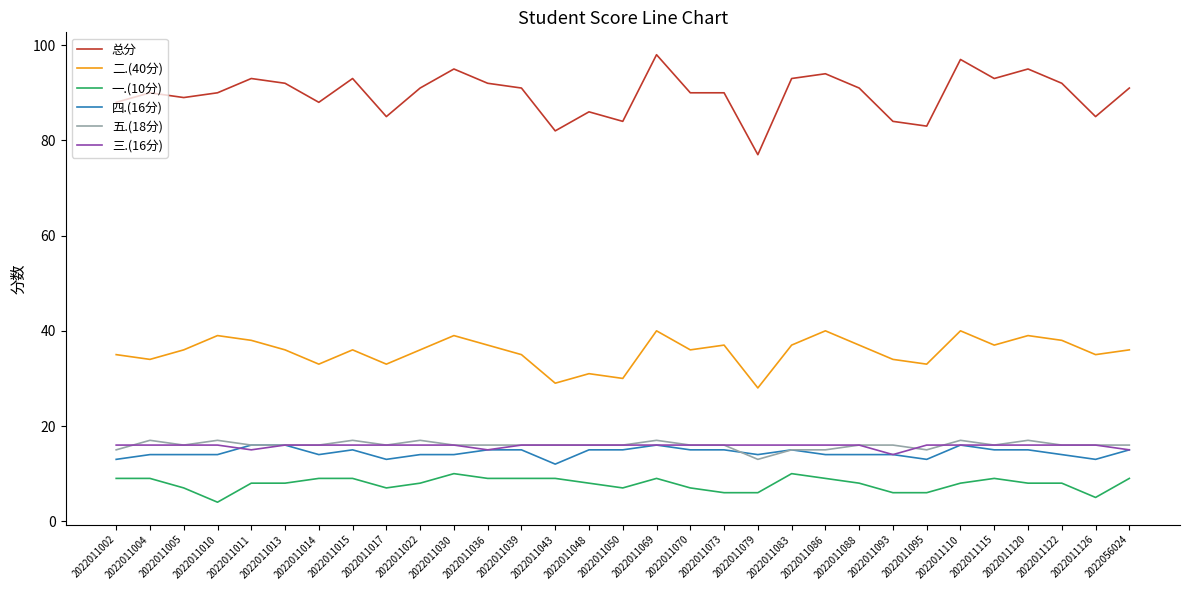

Reading left to right, what are all the values shown in this chart?

总分: 2022011002=88	2022011004=90	2022011005=89	2022011010=90	2022011011=93	2022011013=92	2022011014=88	2022011015=93	2022011017=85	2022011022=91	2022011030=95	2022011036=92	2022011039=91	2022011043=82	2022011048=86	2022011050=84	2022011069=98	2022011070=90	2022011073=90	2022011079=77	2022011083=93	2022011086=94	2022011088=91	2022011093=84	2022011095=83	2022011110=97	2022011115=93	2022011120=95	2022011122=92	2022011126=85	2022056024=91
二.(40分): 2022011002=35	2022011004=34	2022011005=36	2022011010=39	2022011011=38	2022011013=36	2022011014=33	2022011015=36	2022011017=33	2022011022=36	2022011030=39	2022011036=37	2022011039=35	2022011043=29	2022011048=31	2022011050=30	2022011069=40	2022011070=36	2022011073=37	2022011079=28	2022011083=37	2022011086=40	2022011088=37	2022011093=34	2022011095=33	2022011110=40	2022011115=37	2022011120=39	2022011122=38	2022011126=35	2022056024=36
一.(10分): 2022011002=9	2022011004=9	2022011005=7	2022011010=4	2022011011=8	2022011013=8	2022011014=9	2022011015=9	2022011017=7	2022011022=8	2022011030=10	2022011036=9	2022011039=9	2022011043=9	2022011048=8	2022011050=7	2022011069=9	2022011070=7	2022011073=6	2022011079=6	2022011083=10	2022011086=9	2022011088=8	2022011093=6	2022011095=6	2022011110=8	2022011115=9	2022011120=8	2022011122=8	2022011126=5	2022056024=9
四.(16分): 2022011002=13	2022011004=14	2022011005=14	2022011010=14	2022011011=16	2022011013=16	2022011014=14	2022011015=15	2022011017=13	2022011022=14	2022011030=14	2022011036=15	2022011039=15	2022011043=12	2022011048=15	2022011050=15	2022011069=16	2022011070=15	2022011073=15	2022011079=14	2022011083=15	2022011086=14	2022011088=14	2022011093=14	2022011095=13	2022011110=16	2022011115=15	2022011120=15	2022011122=14	2022011126=13	2022056024=15
五.(18分): 2022011002=15	2022011004=17	2022011005=16	2022011010=17	2022011011=16	2022011013=16	2022011014=16	2022011015=17	2022011017=16	2022011022=17	2022011030=16	2022011036=16	2022011039=16	2022011043=16	2022011048=16	2022011050=16	2022011069=17	2022011070=16	2022011073=16	2022011079=13	2022011083=15	2022011086=15	2022011088=16	2022011093=16	2022011095=15	2022011110=17	2022011115=16	2022011120=17	2022011122=16	2022011126=16	2022056024=16
三.(16分): 2022011002=16	2022011004=16	2022011005=16	2022011010=16	2022011011=15	2022011013=16	2022011014=16	2022011015=16	2022011017=16	2022011022=16	2022011030=16	2022011036=15	2022011039=16	2022011043=16	2022011048=16	2022011050=16	2022011069=16	2022011070=16	2022011073=16	2022011079=16	2022011083=16	2022011086=16	2022011088=16	2022011093=14	2022011095=16	2022011110=16	2022011115=16	2022011120=16	2022011122=16	2022011126=16	2022056024=15